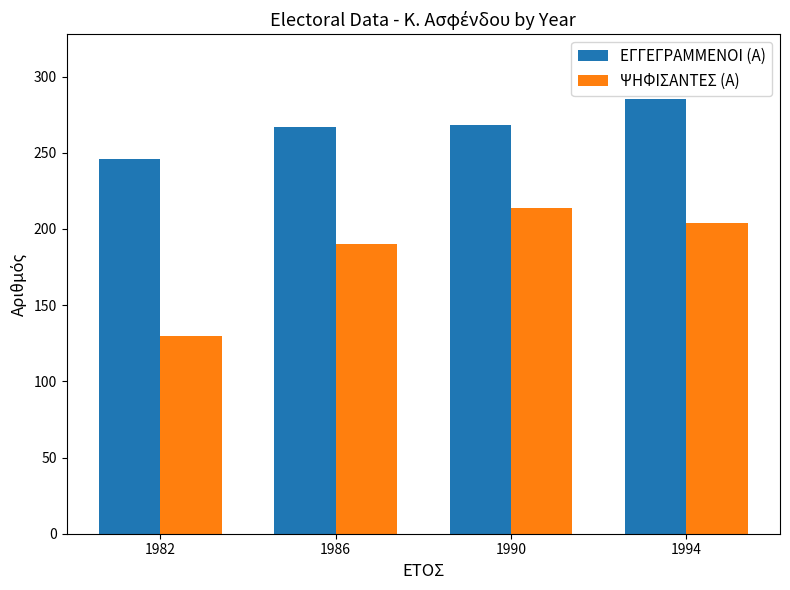

How many series are shown in this chart?

2